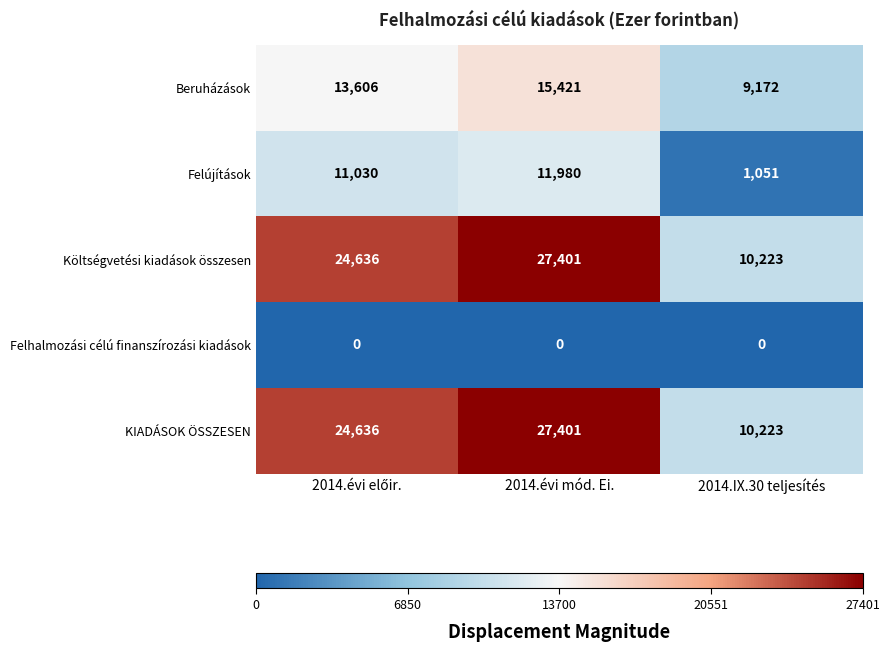

What is the difference between the second highest and minimum values in the Költségvetési kiadások összesen series?

14413